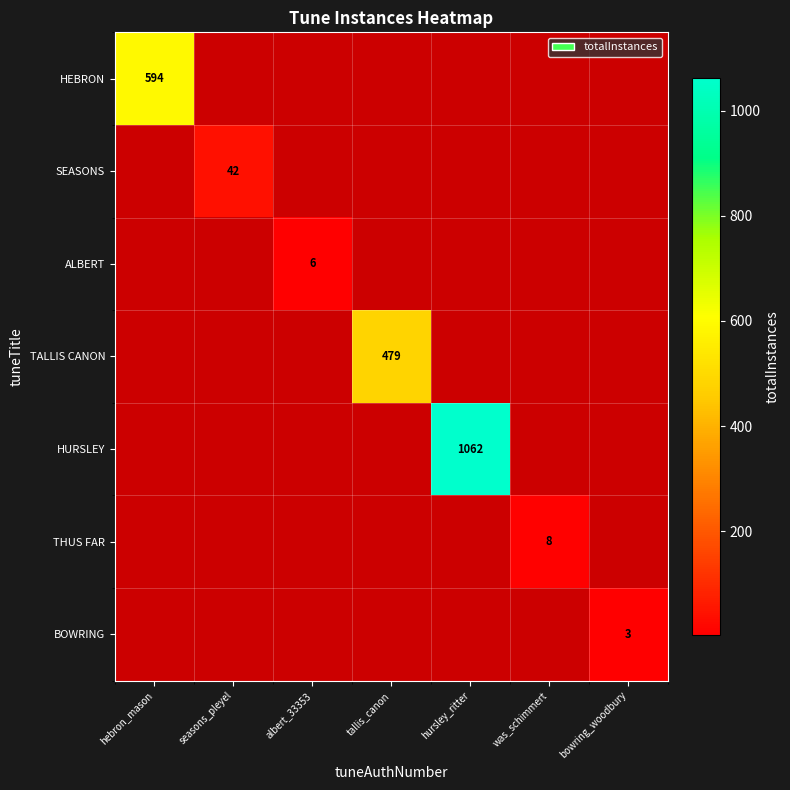

Which series has the largest range (max minus min)?

HURSLEY